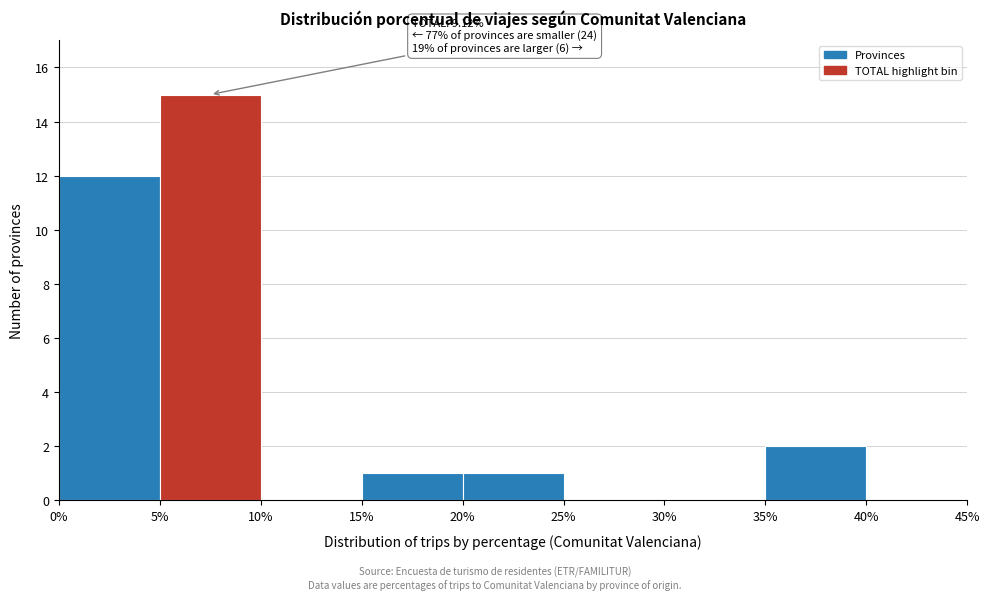

Which range on the x-axis has the tallest bar?

5% to 10%